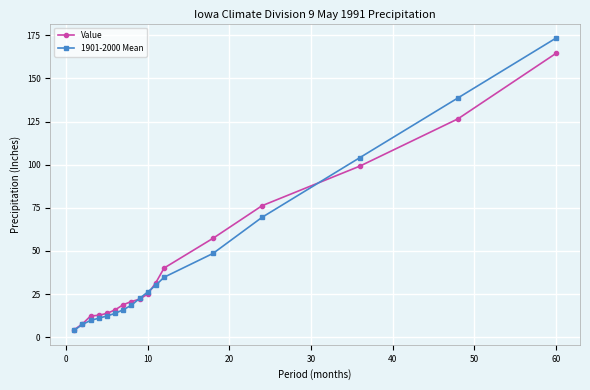

At how many categories does at least one series exceed 54?

5